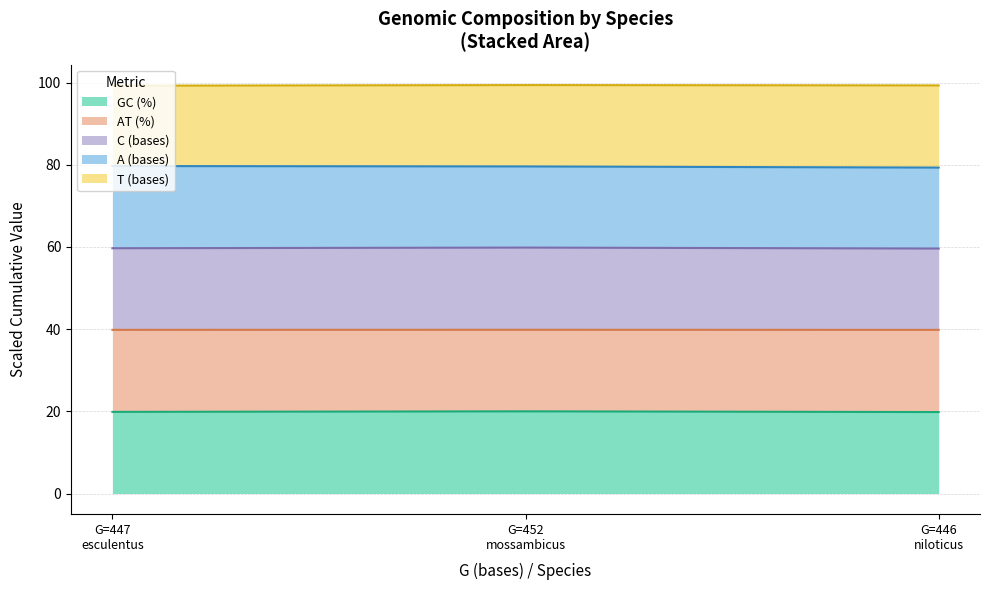

What is the minimum value for GC (%)?

19.8